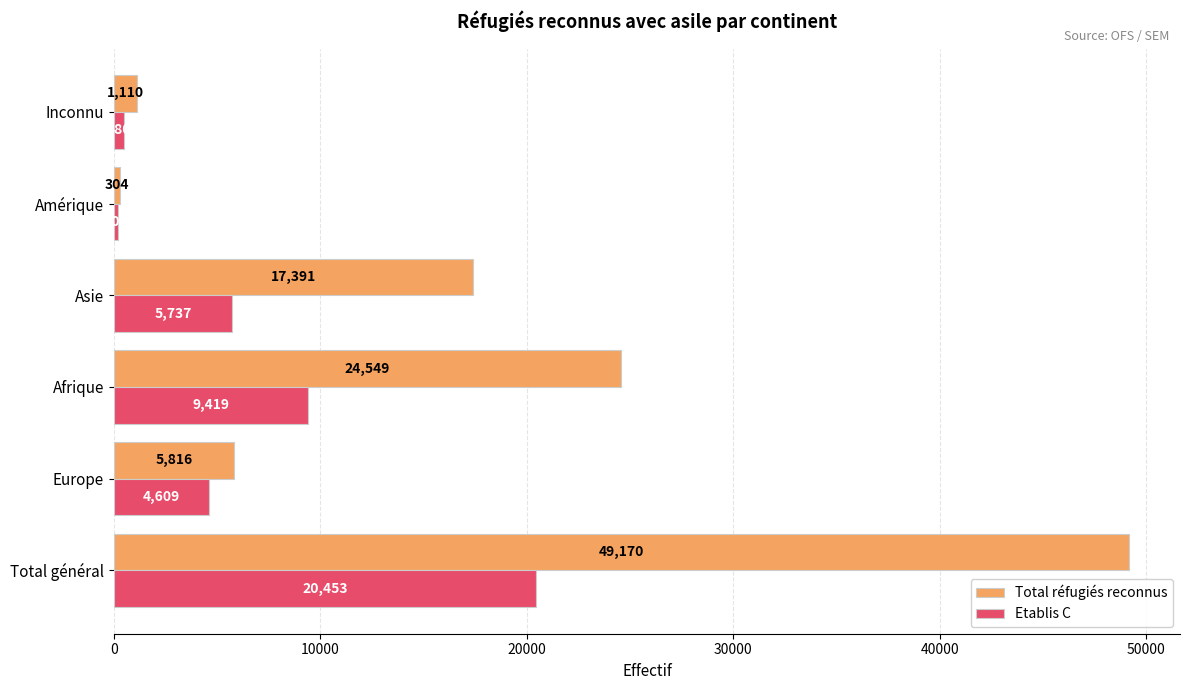

Which series has the largest total across all categories?

Total réfugiés reconnus